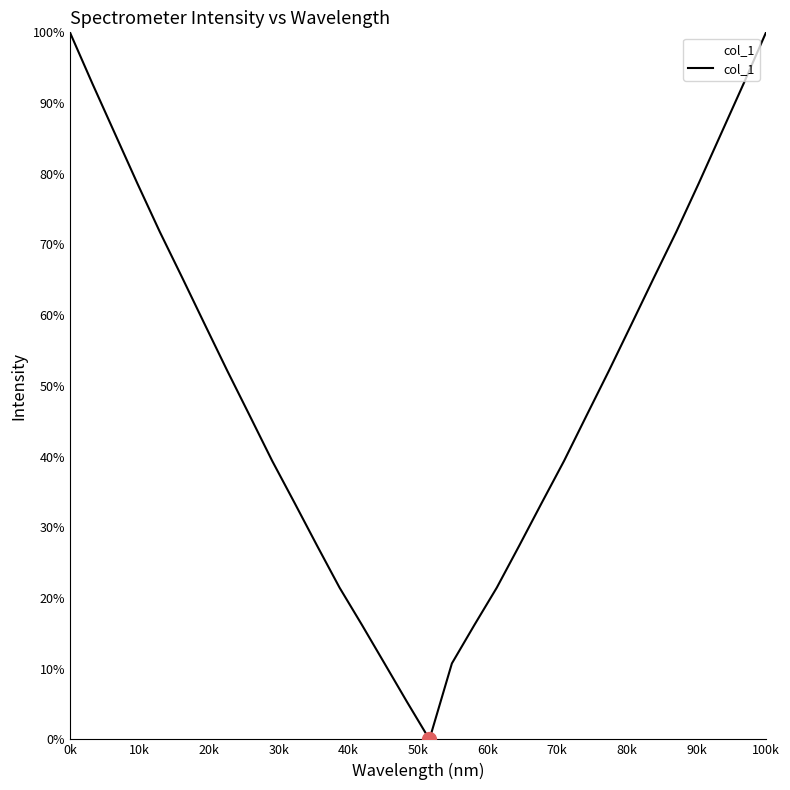

What is the greatest value displayed?

100.0